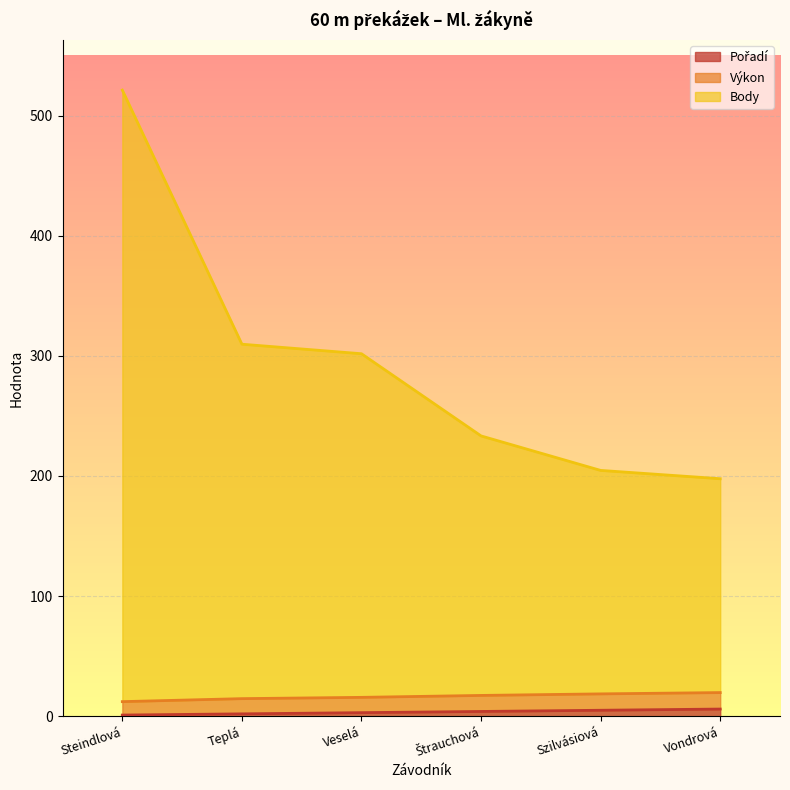

How many categories are shown in the chart?

6